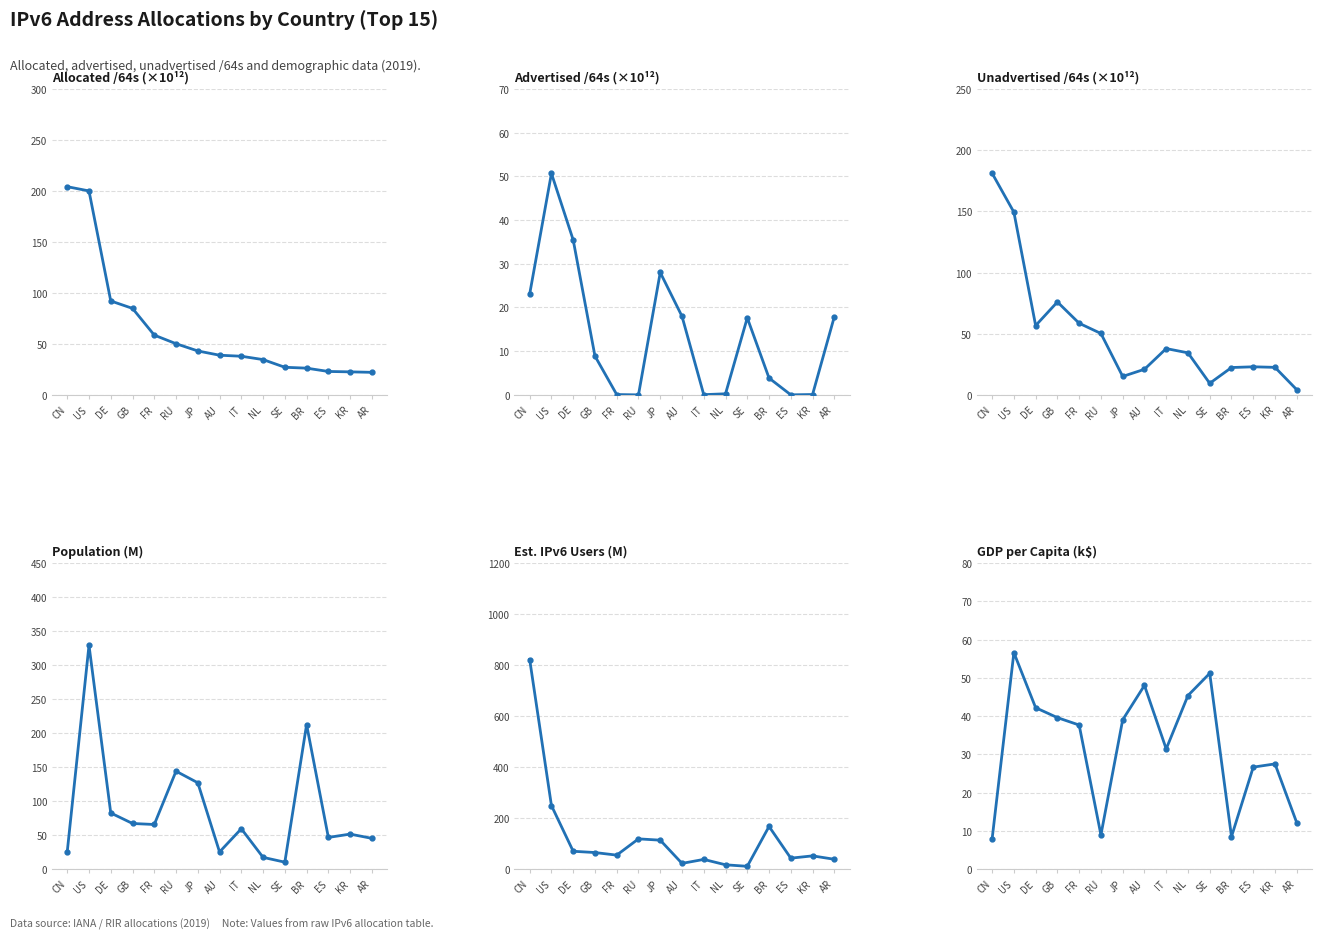

What is the difference between the Est. IPv6 Users (M) values at IT and NL?

21.1